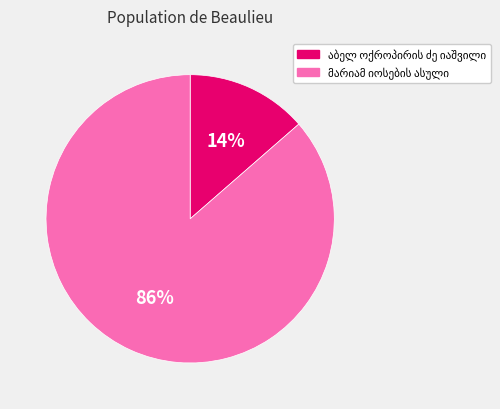

To the nearest percent, what is the average slice percentage?

50%